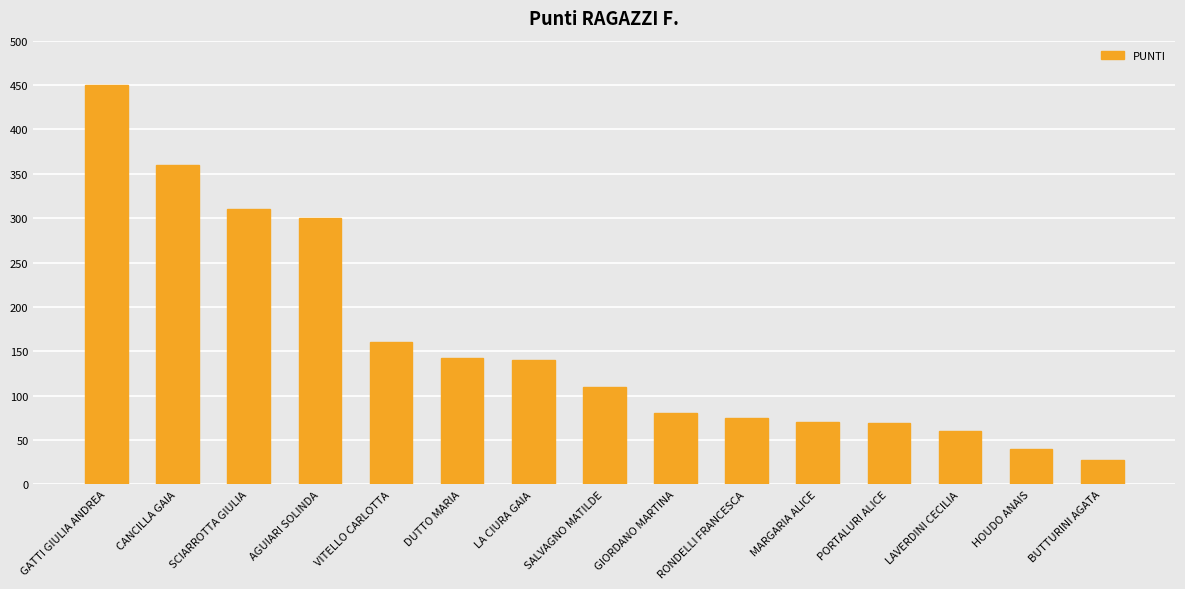

Are the bars grouped side by side (vs. stacked)?

No